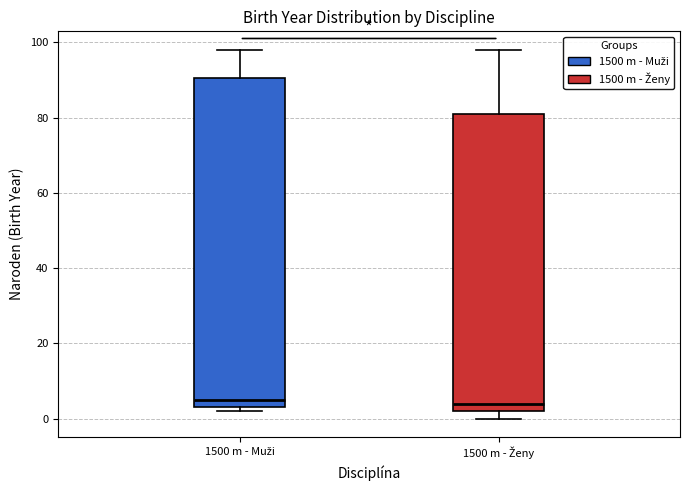

Where does the median line of the box for 1500 m - Muži sit on the y-axis? The values are not printed on the chart, so give them approximately, as read against the axis.

6